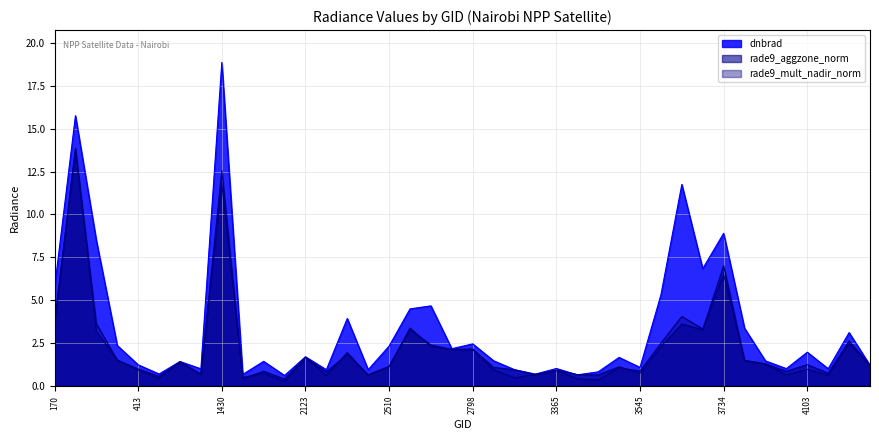

Which has a higher value, 1079 or 2636?

2636